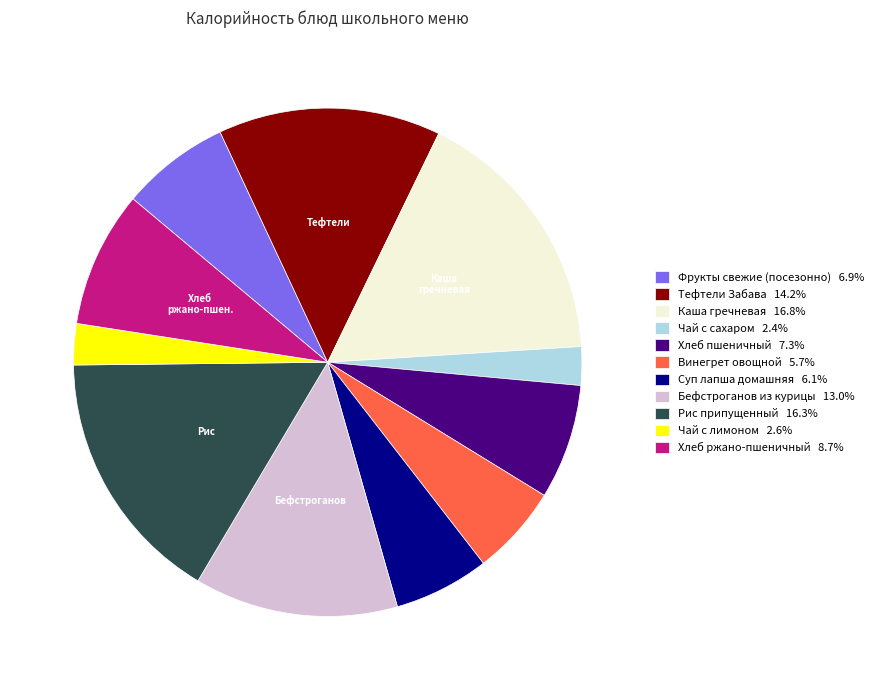

Does any single category account for the majority?

No